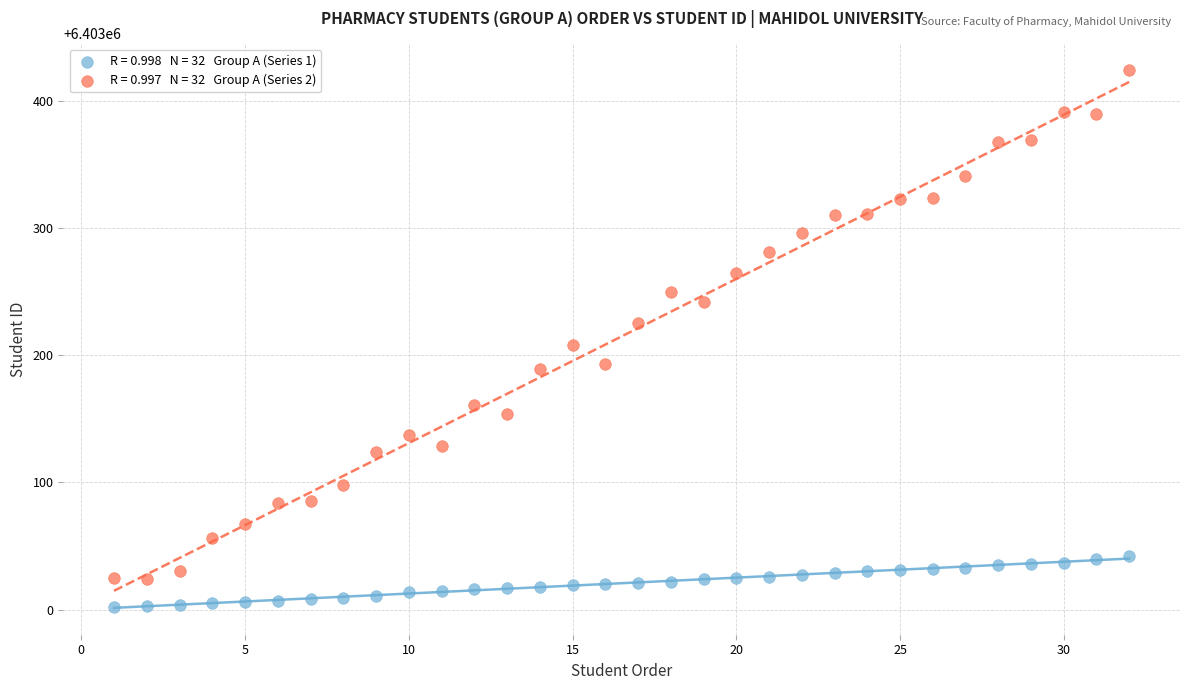

Across all series, what Y value is closest to 6403213?

6403208